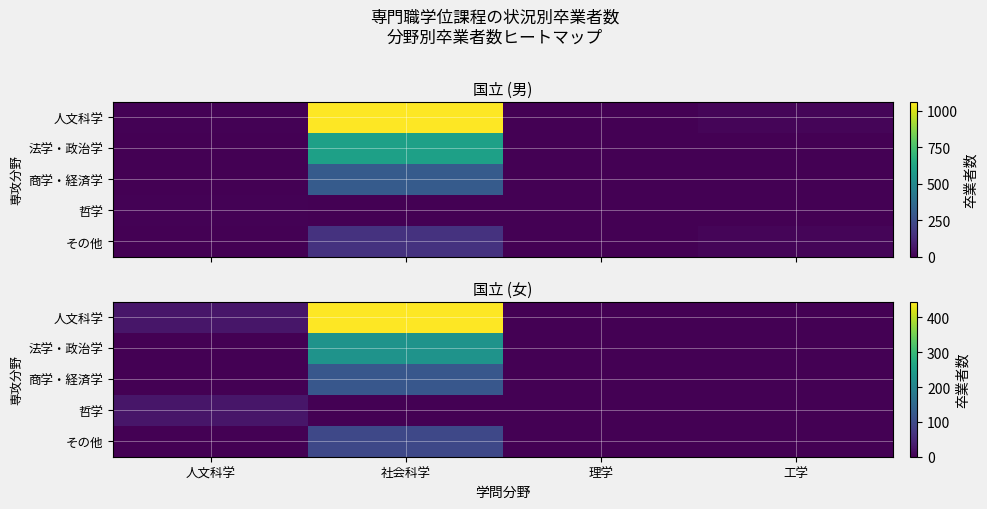

Count the number of data series in this chart.

5